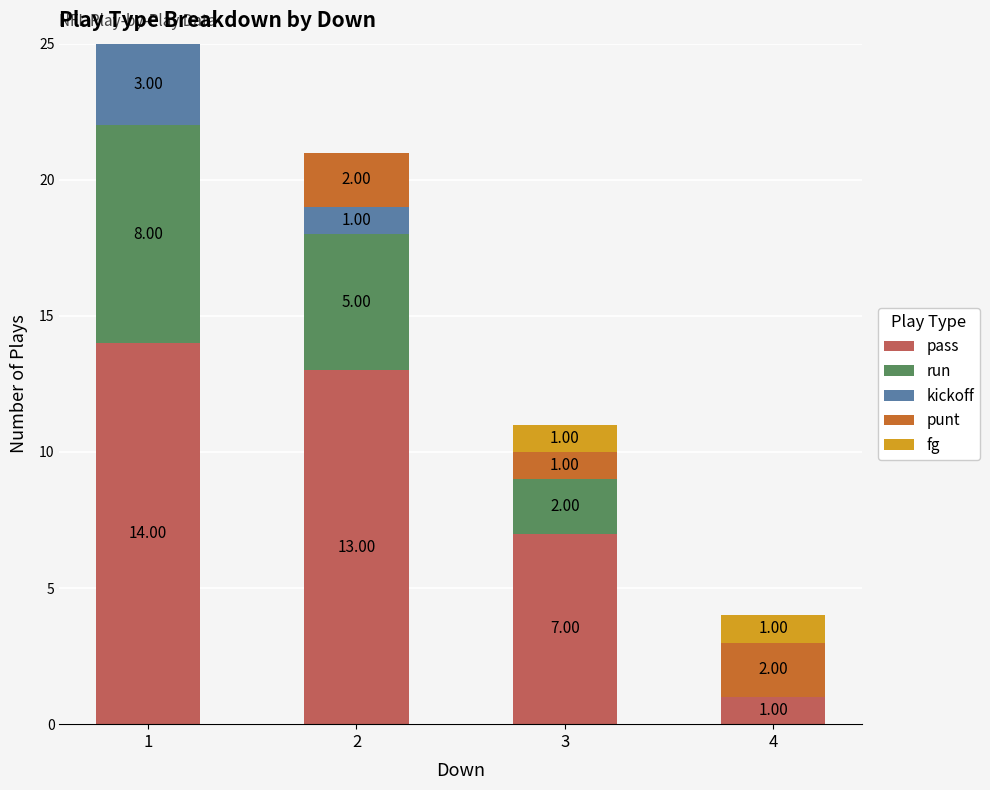

What is the total value across all series at 1?

25